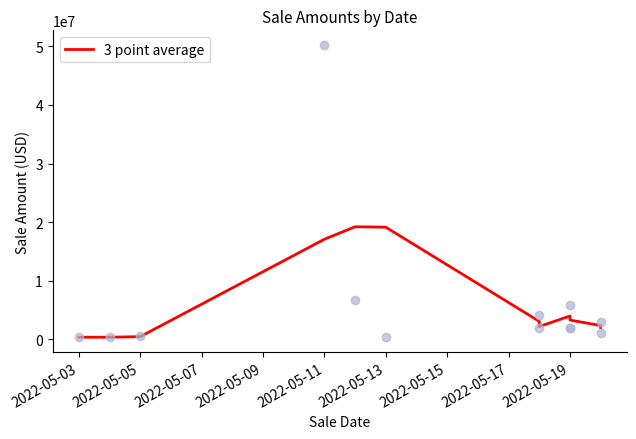

What is the change in value from 2022-05-05 to 2022-05-11?

+18859166.7